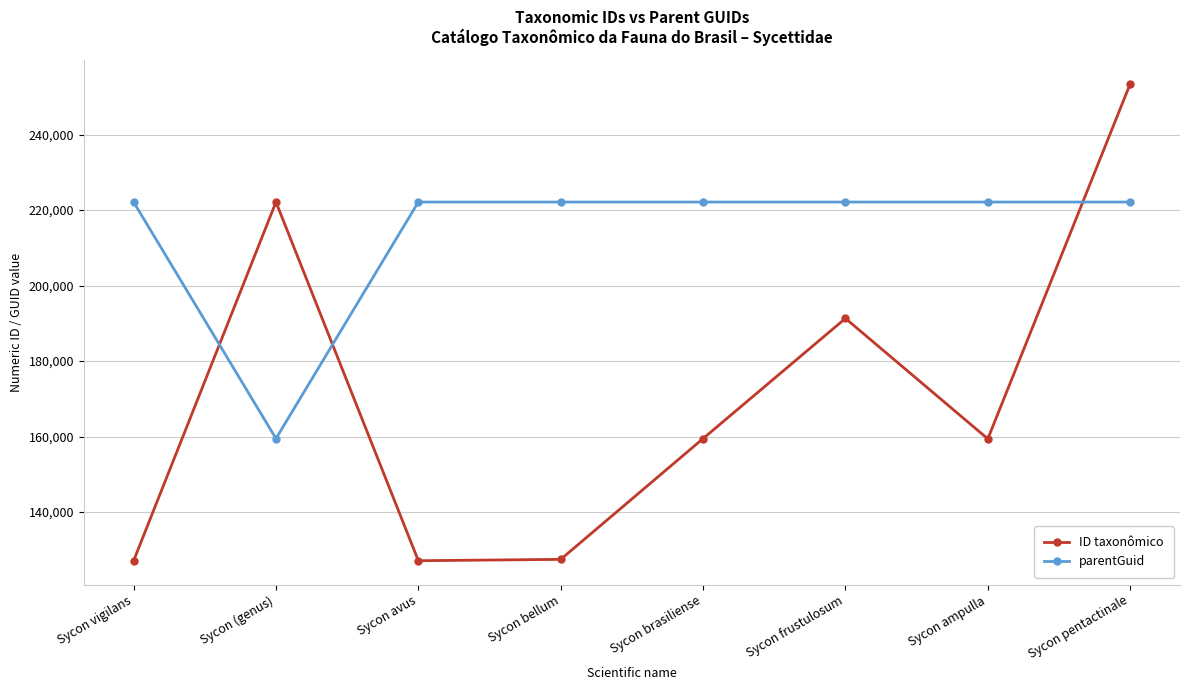

What is the label of the 6th point from the left?

Sycon frustulosum